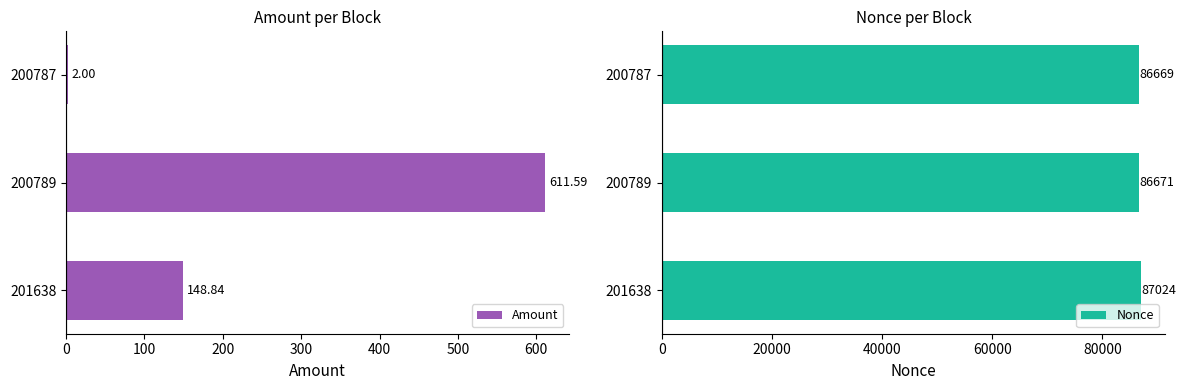

Reading right to left, what are all the values shown in this chart?

Amount: 2.0	611.6	148.8
Nonce: 86669.0	86671.0	87024.0